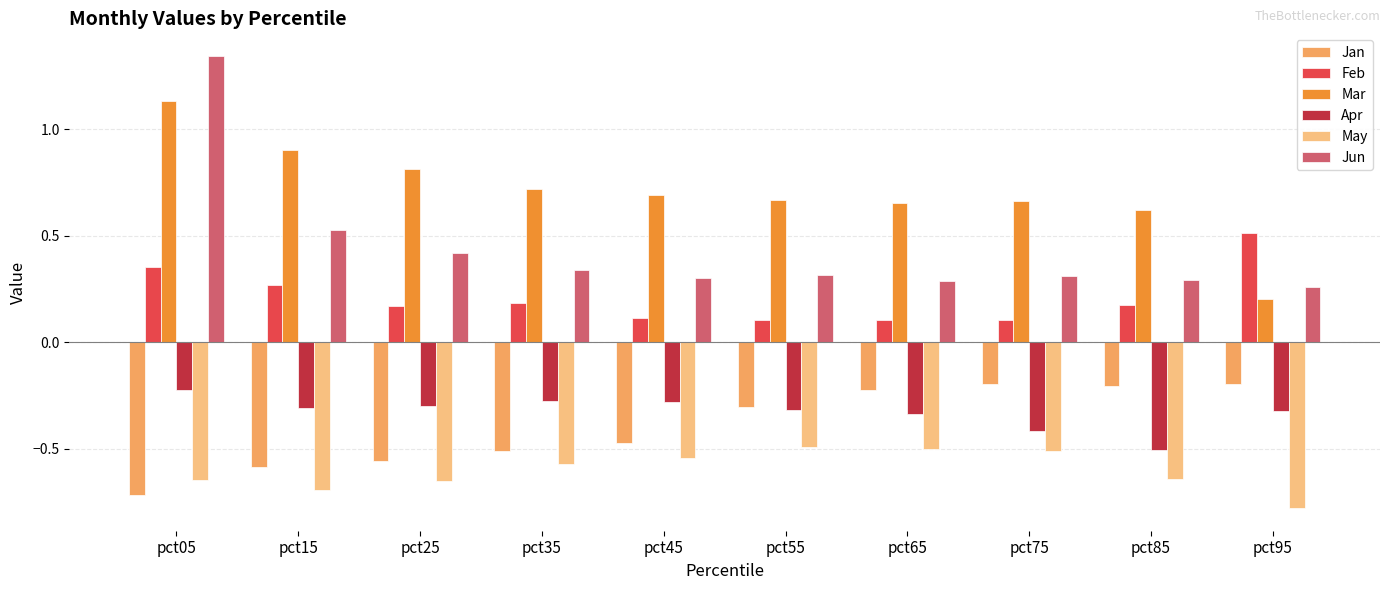

Is it true that Feb equals 0.4 at pct15?

False